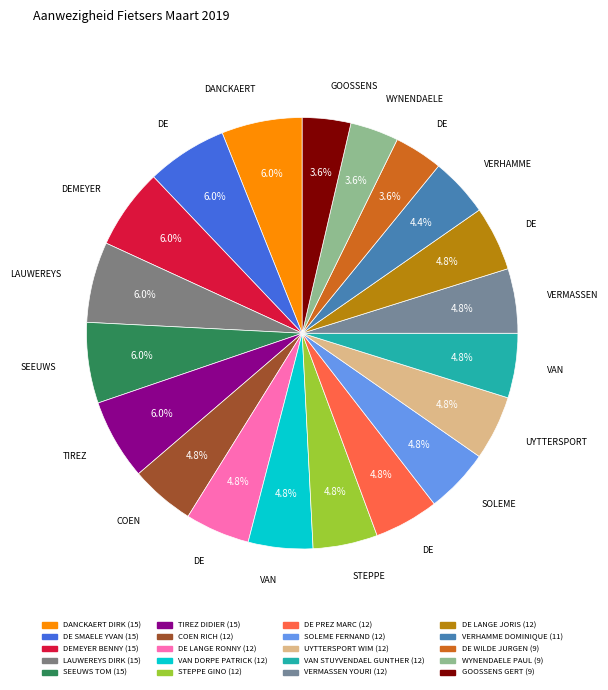

Is the sum of DE LANGE JORIS and TIREZ DIDIER greater than half?

No